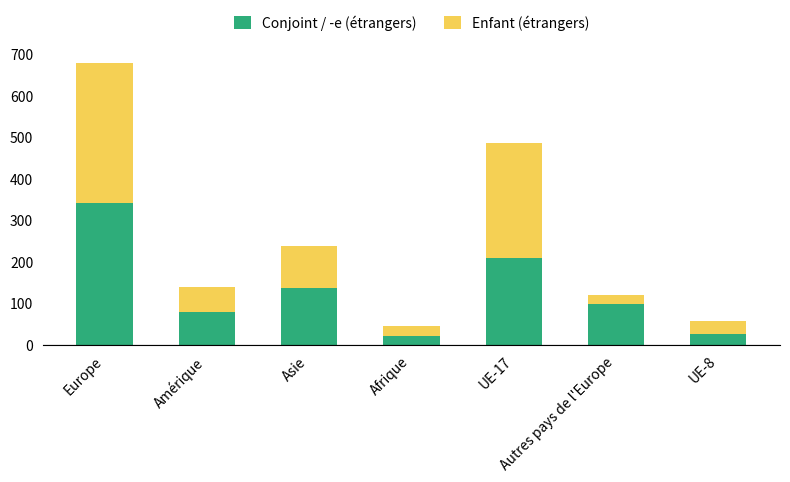

What is the highest value of the Conjoint / -e (étrangers) series?

342